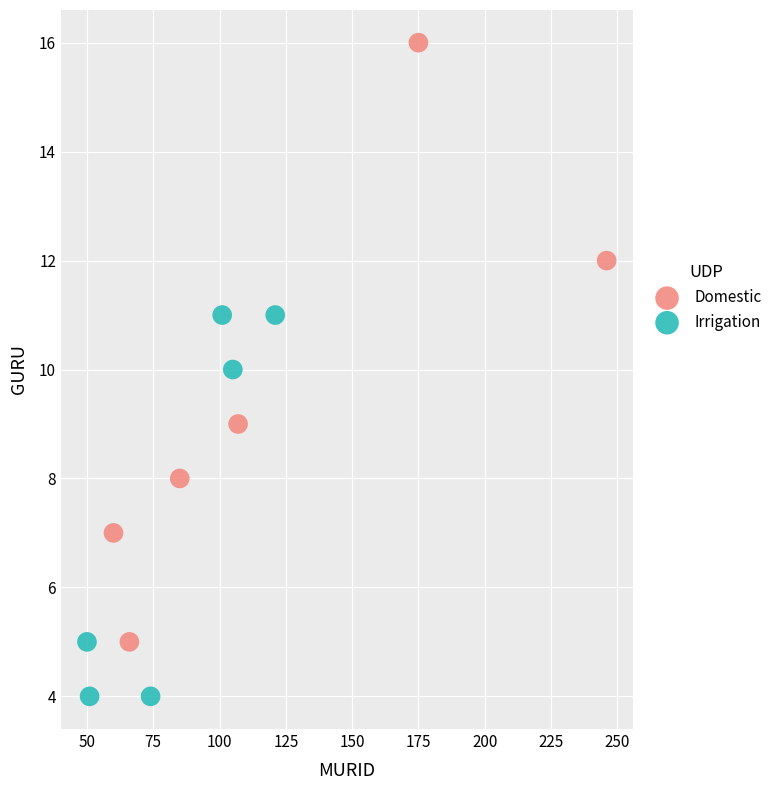

Which series has the largest Y range (max minus min)?

Domestic